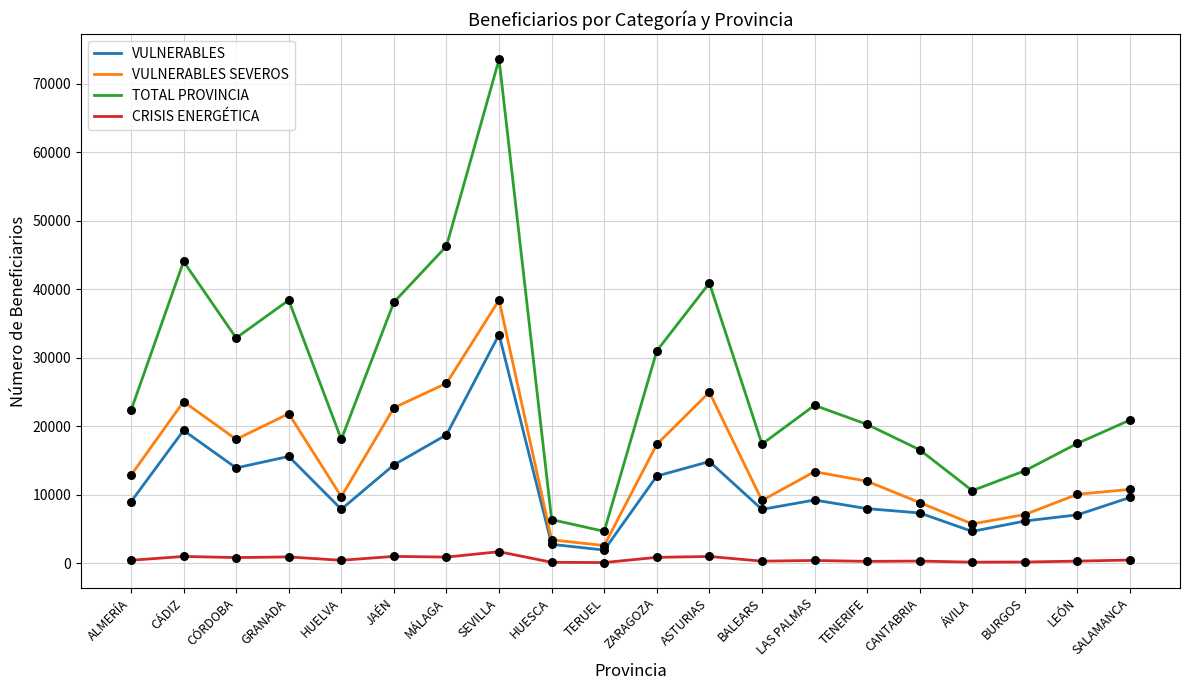

At how many categories does at least one series exceed 61174?

1